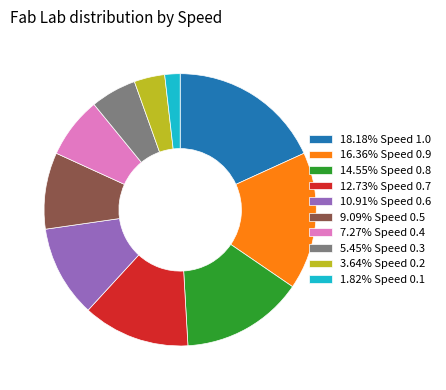

Is there a majority slice in this chart?

No